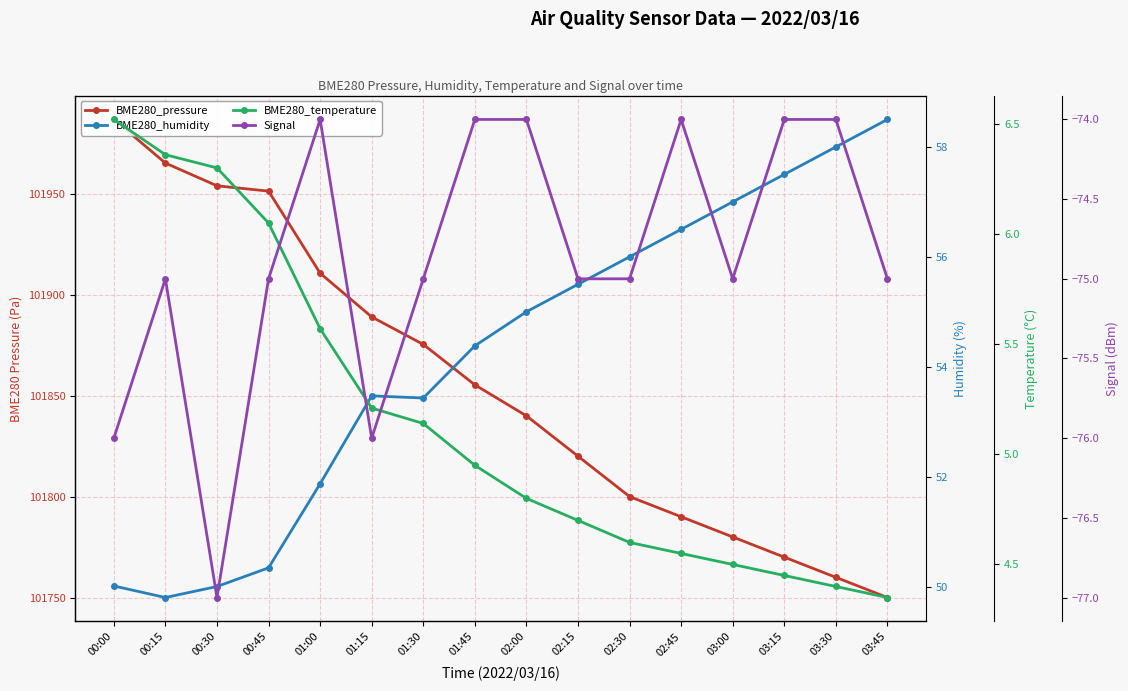

Is it true that BME280_humidity equals 82.3 at 00:00?

False